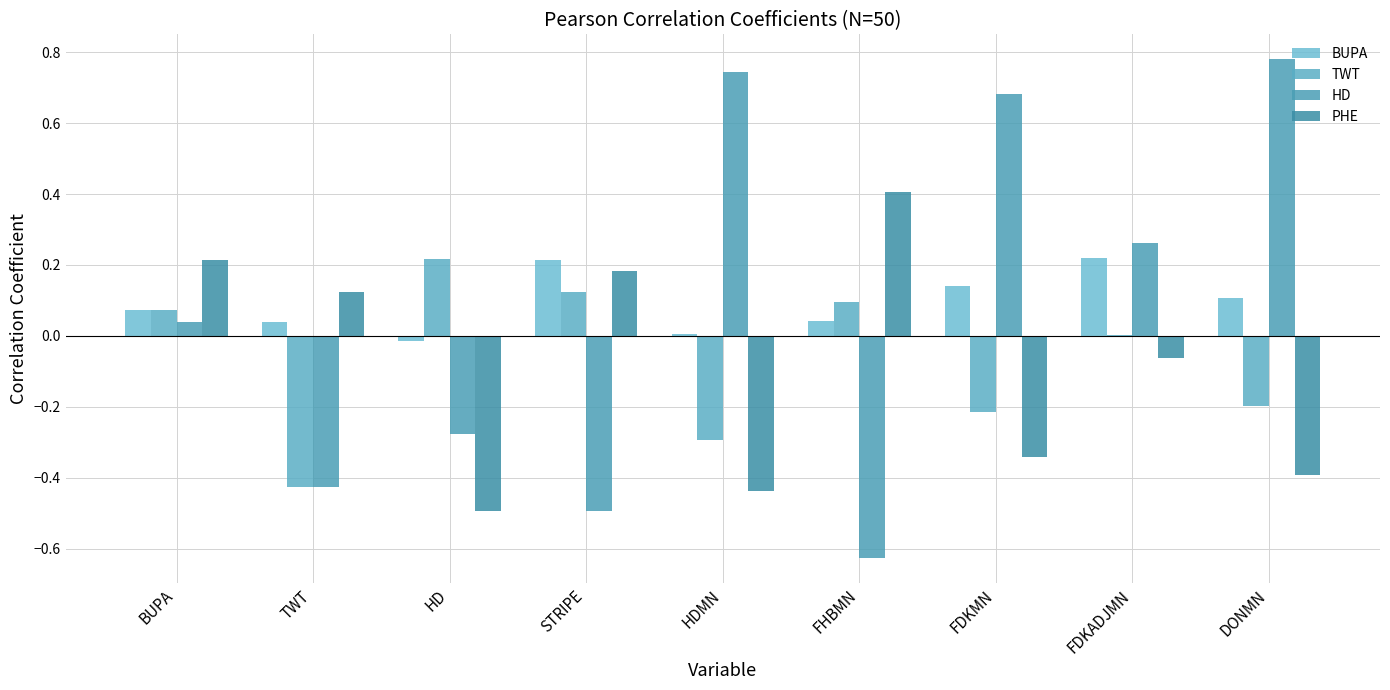

Count the number of data series in this chart.

4